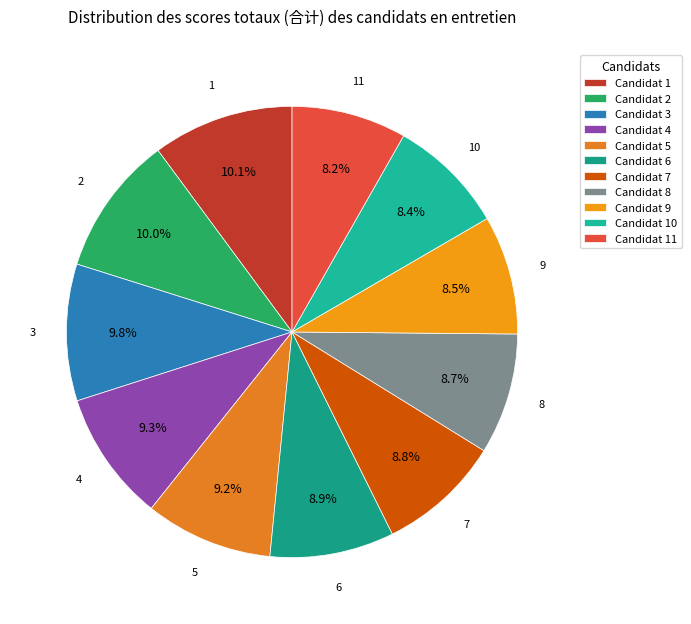

Is 7 the majority of the pie?

No